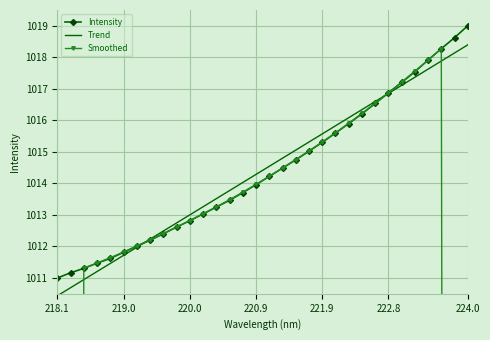

How many data points does each series have?

32